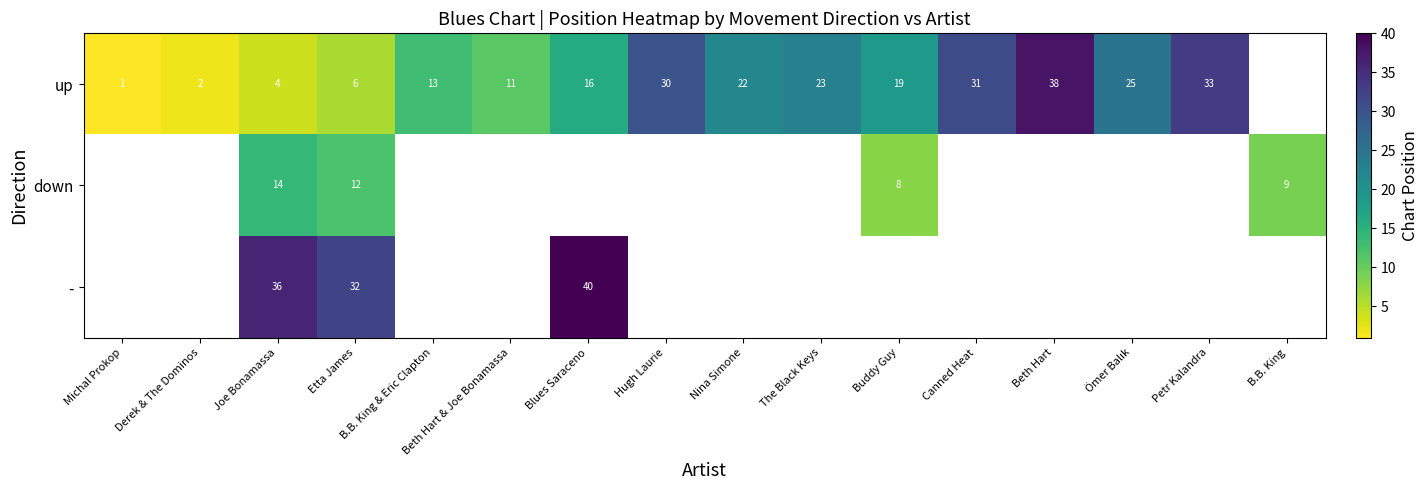

At how many categories does at least one series exceed 57?

14